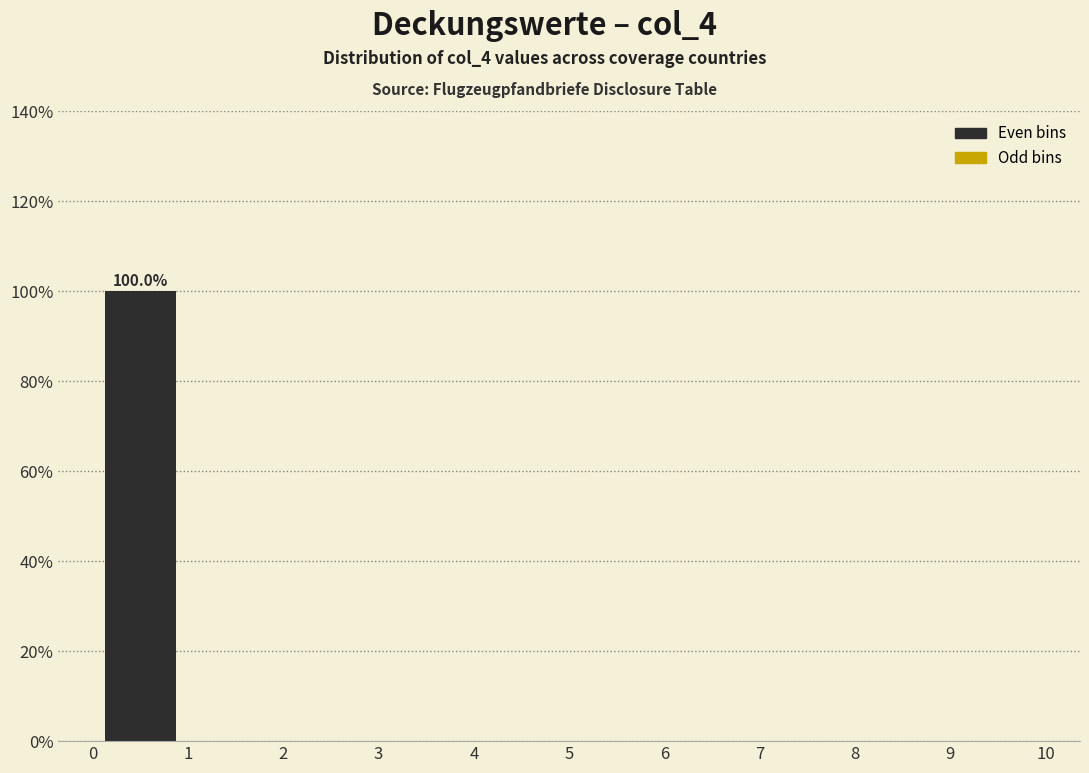

Which range on the x-axis has the tallest bar?

0 to 1